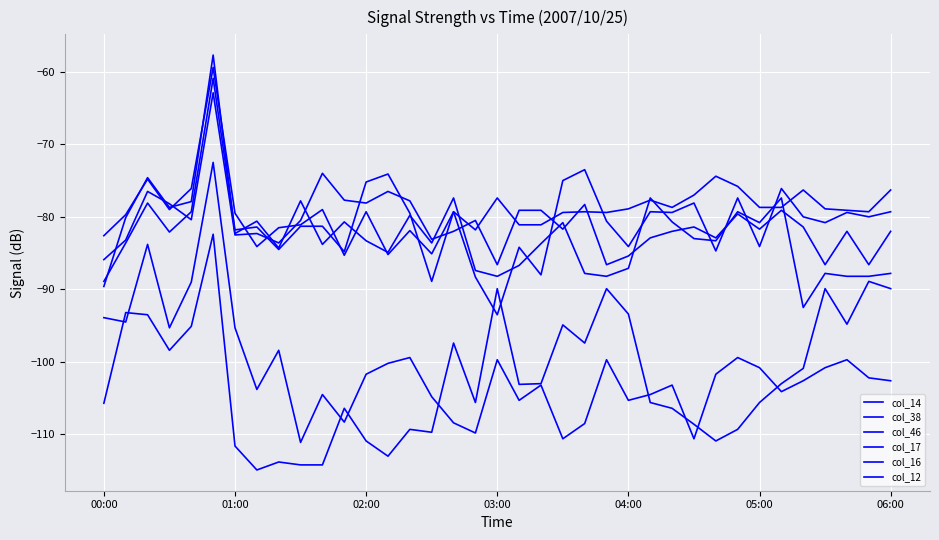

What is the sum of all col_16 values?

-2934.3